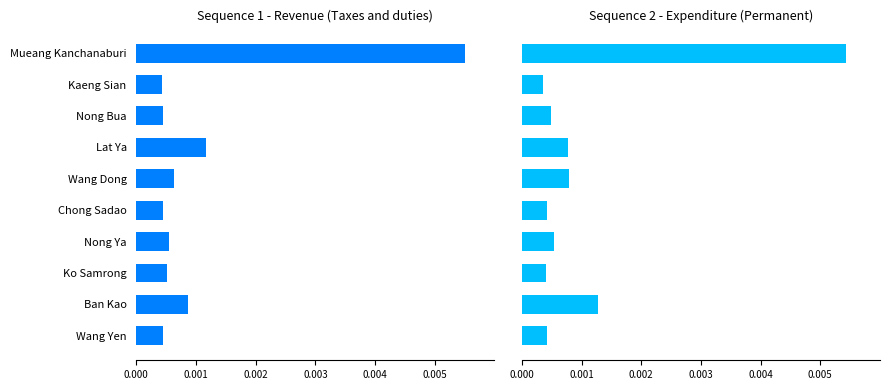

Is it true that Revenue (Taxes and duties) equals 0.0 at Nong Ya?

False